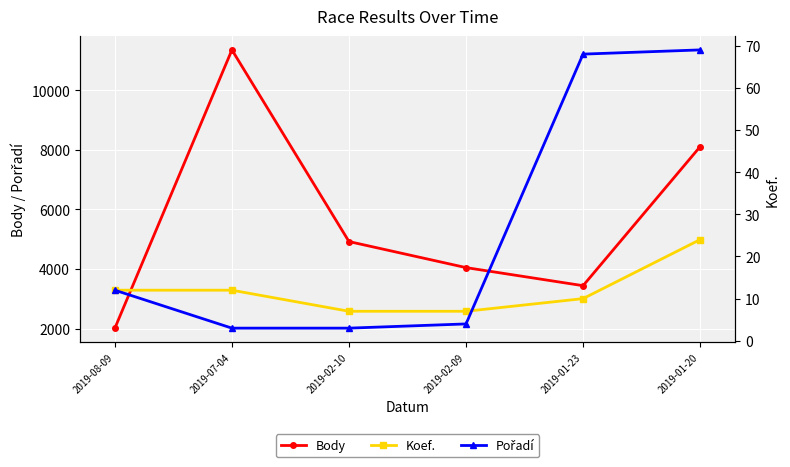

Where does the Pořadí series first go above 12?

2019-01-23